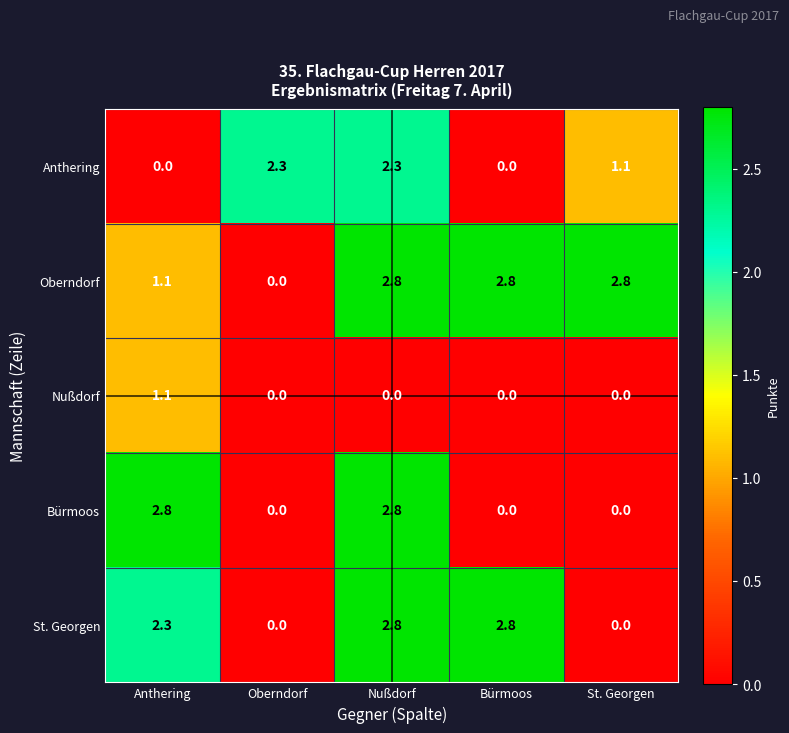

What is the difference between the highest and lowest values at Oberndorf?

2.3